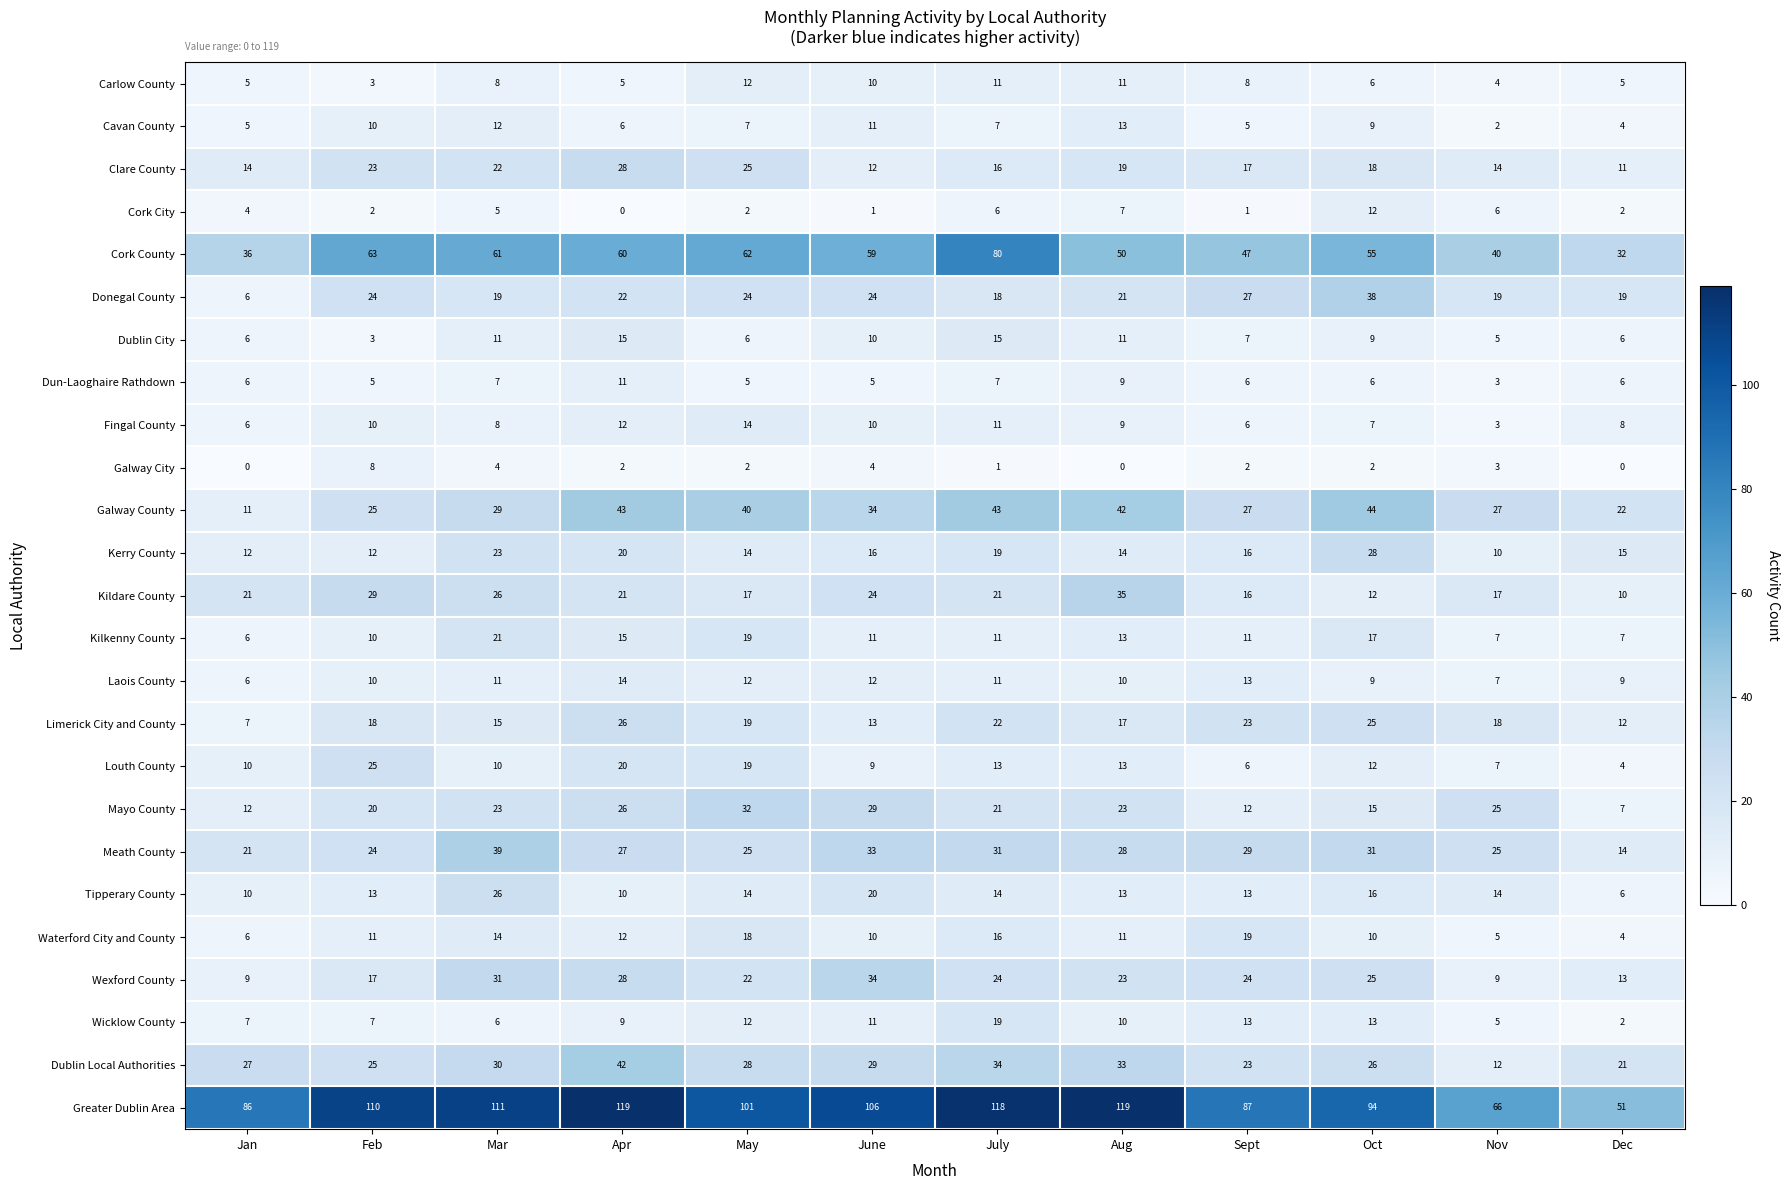

What is the spread (max minus min) of values at Apr?

119